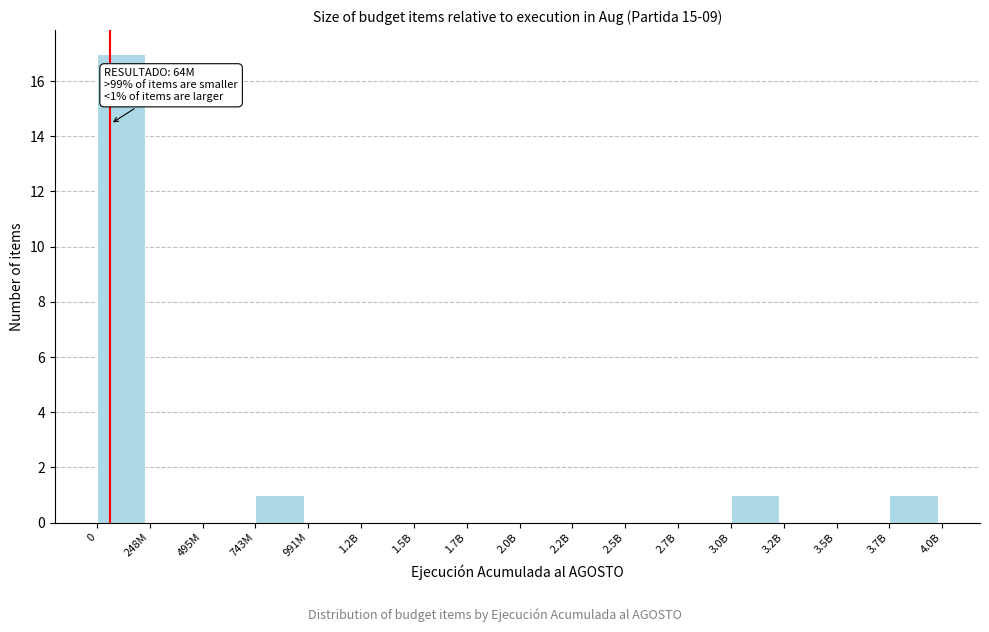

Reading left to right, extract all data points from this chart.

0=17	248M=0	495M=0	743M=1	991M=0	1.2B=0	1.5B=0	1.7B=0	2.0B=0	2.2B=0	2.5B=0	2.7B=0	3.0B=1	3.2B=0	3.5B=0	3.7B=1